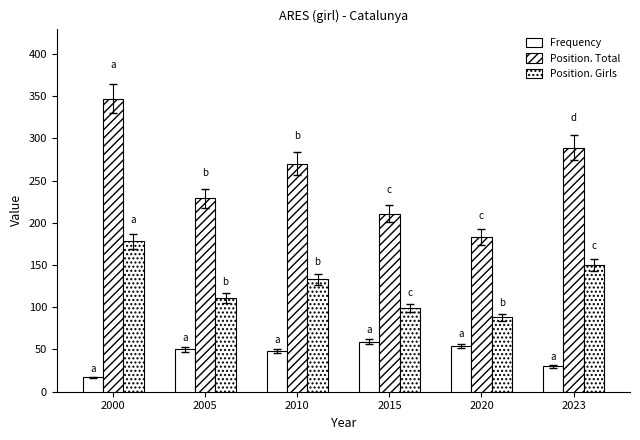

How many data points in Frequency are less than 50?

3